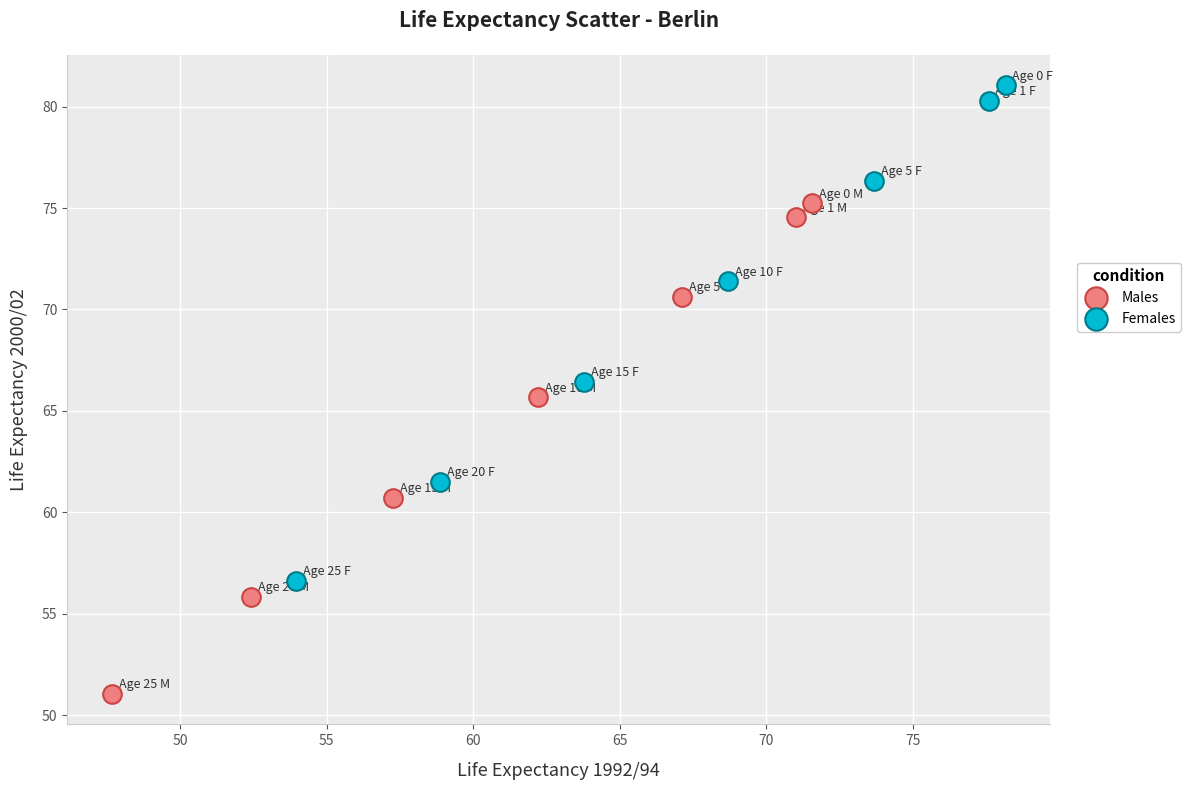

Which series contains the lowest Y value?

Males